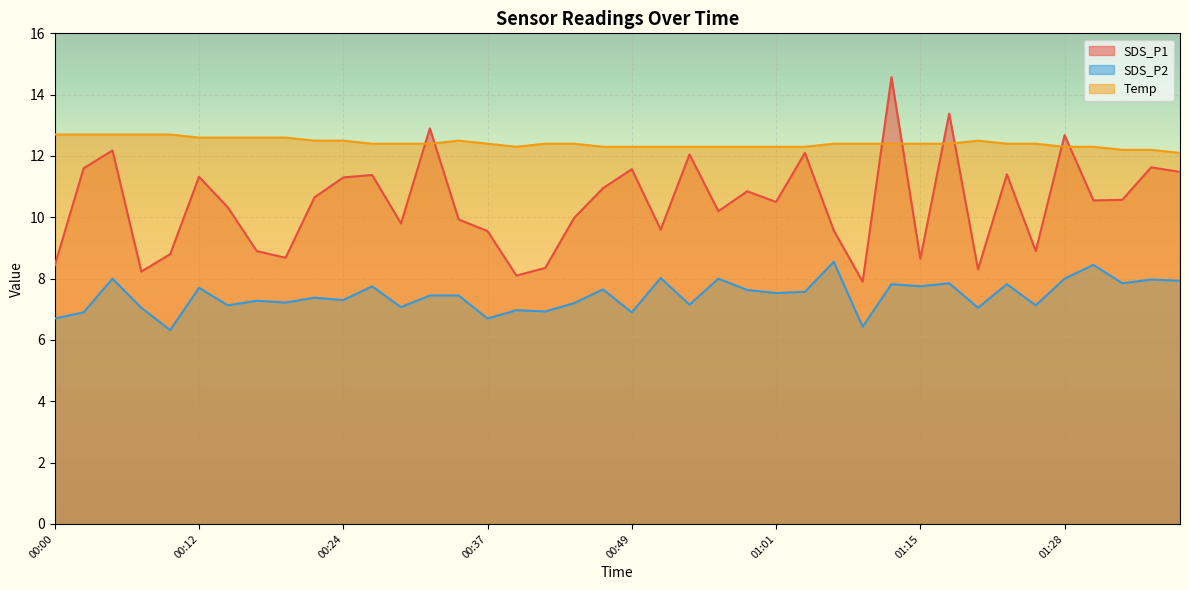

How many lines are shown in the chart?

3